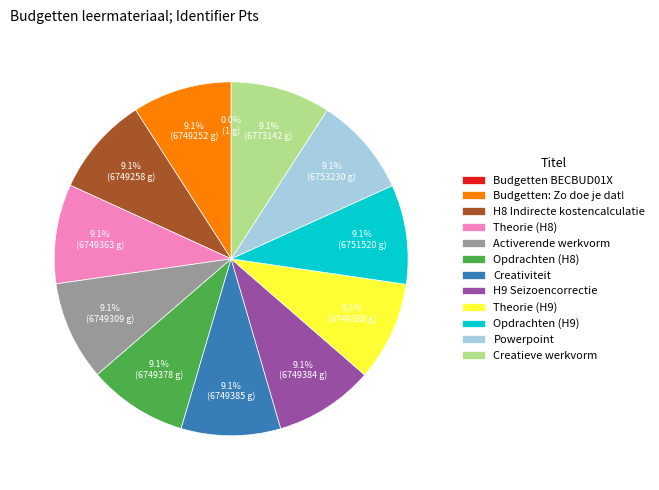

What is the largest slice in the pie chart?

Creatieve werkvorm